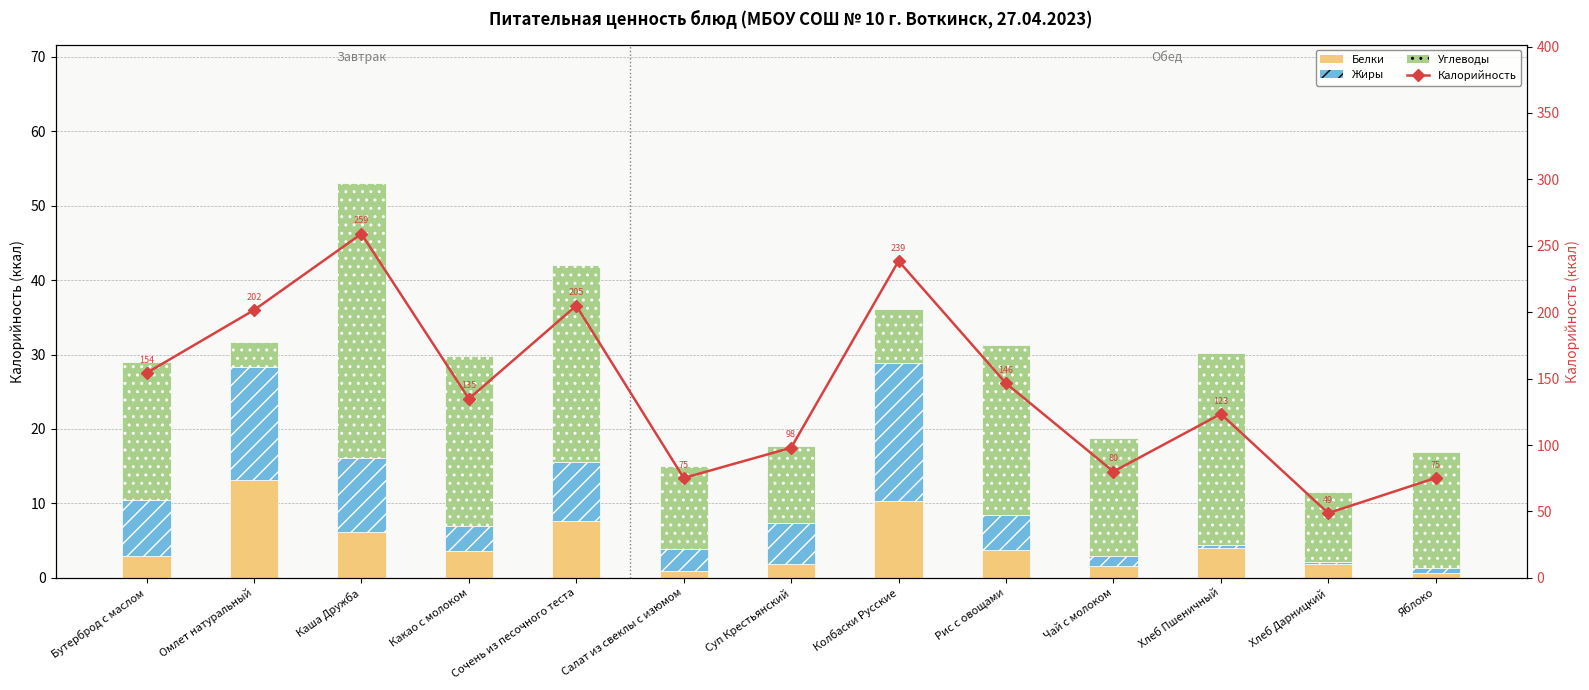

Between Бутерброд с маслом and Какао с молоком, which series saw the biggest shift?

Калорийность